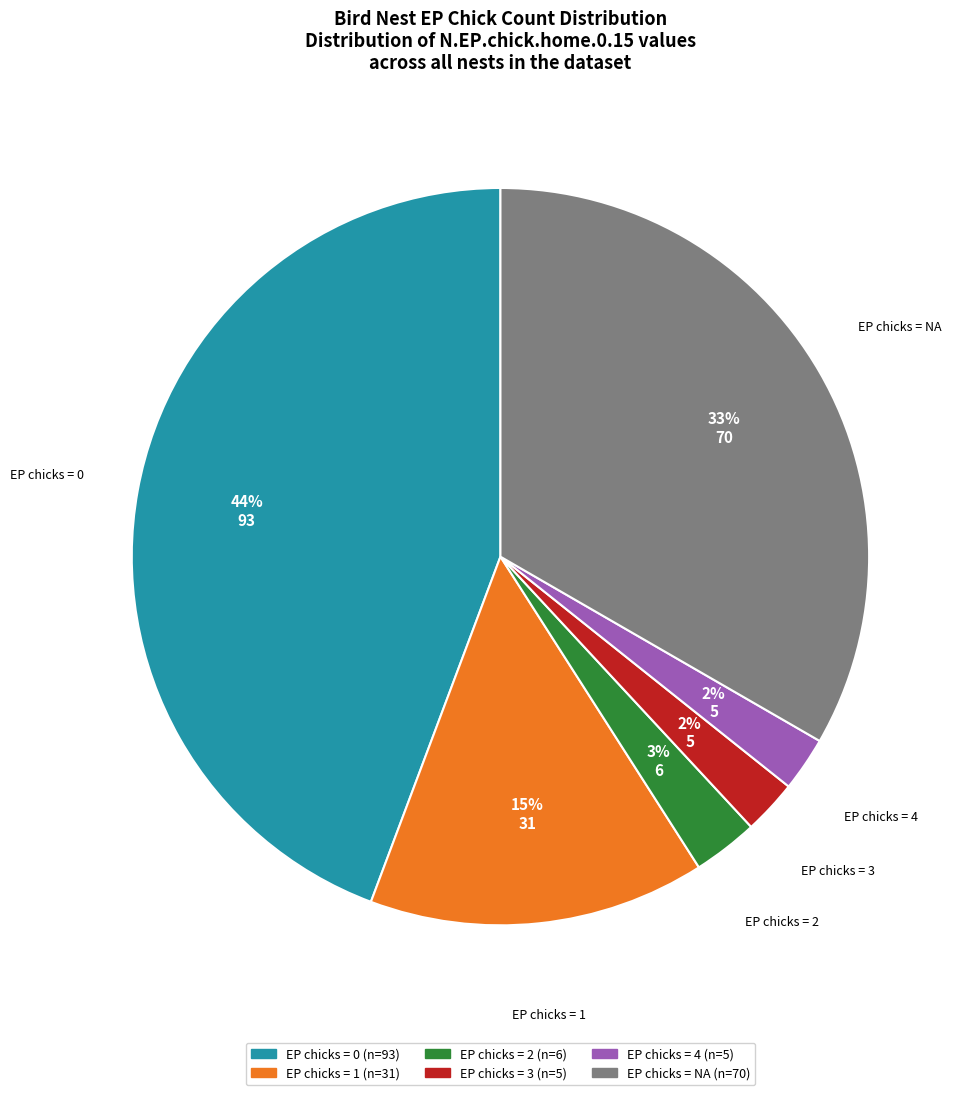

To the nearest percent, what is the difference between the largest and smallest slice percentages?

42%